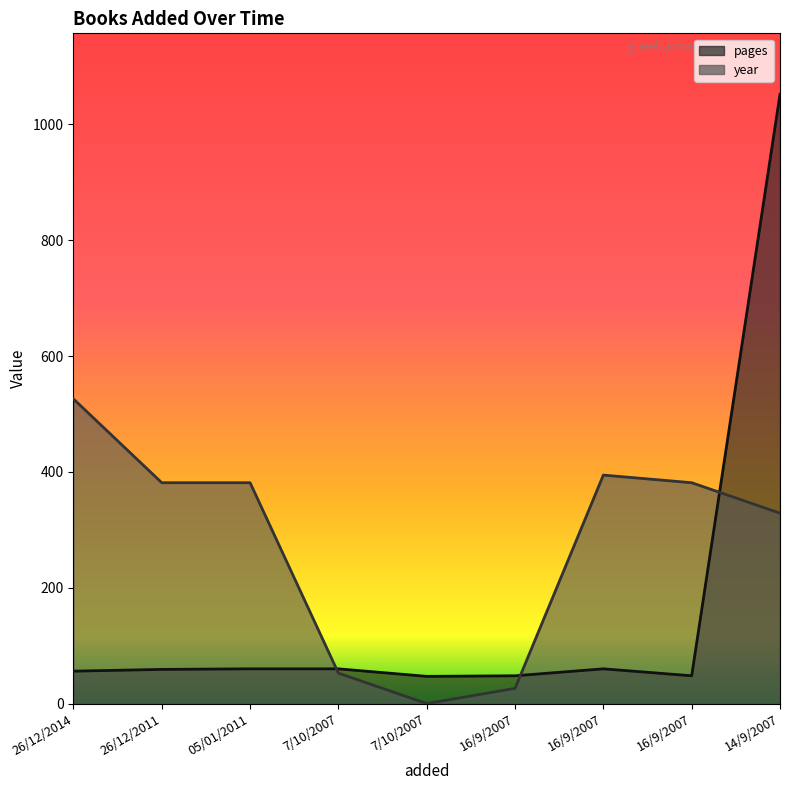

Which category has the lowest value in the pages series?

7/10/2007